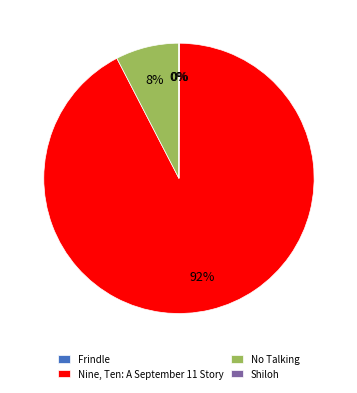

The Nine, Ten: A September 11 Story slice represents 92% of the pie. True or false?

True